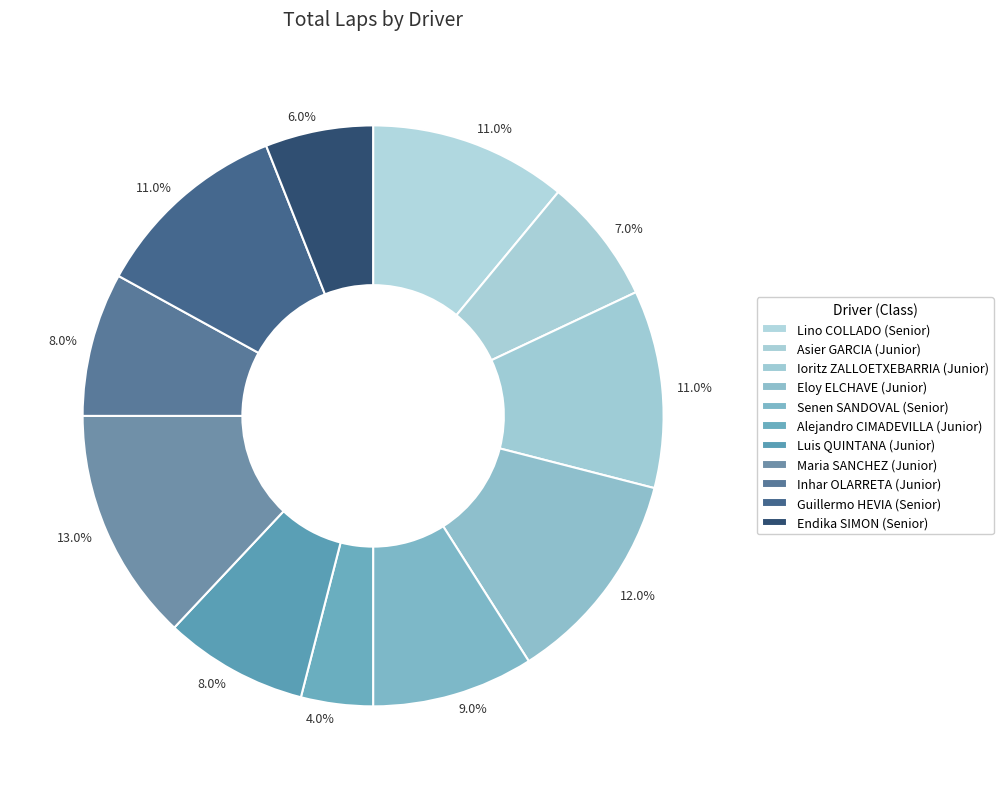

How many segments does this pie chart have?

11